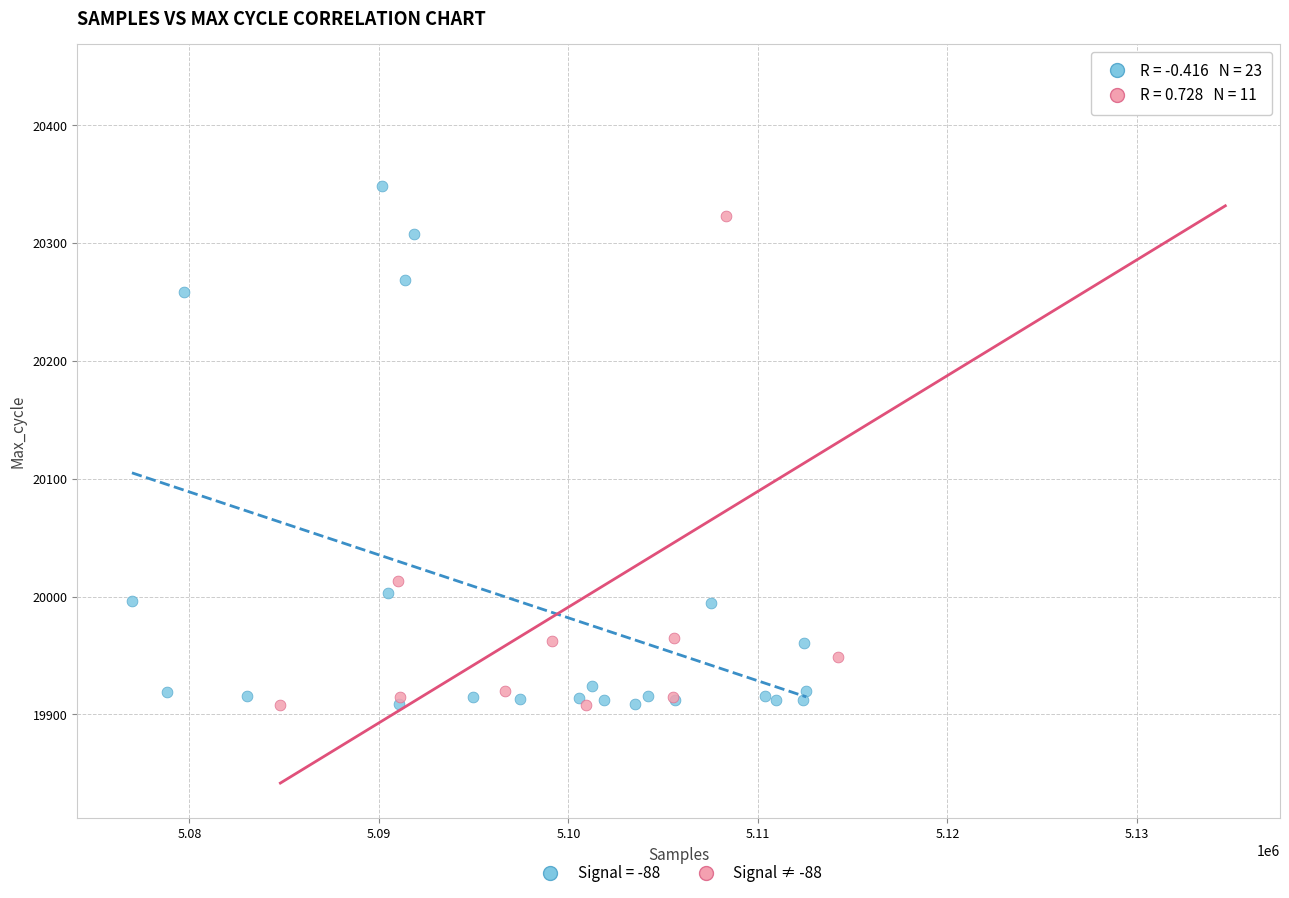

Which series has the largest Y range (max minus min)?

Signal ≠ -88